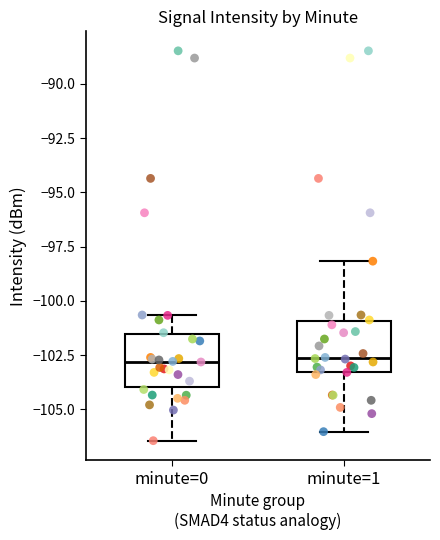

Reading left to right, read every box against the y-axis: the position of its median line, the range the box covers, and the ends of its whiskers. The values are not printed on the chart, so give them approximately, as read against the axis.

minute=0: median -103.0, box -104.0 to -101.5, whiskers -106.5 to -100.5
minute=1: median -102.5, box -103.5 to -101.0, whiskers -106.0 to -98.0